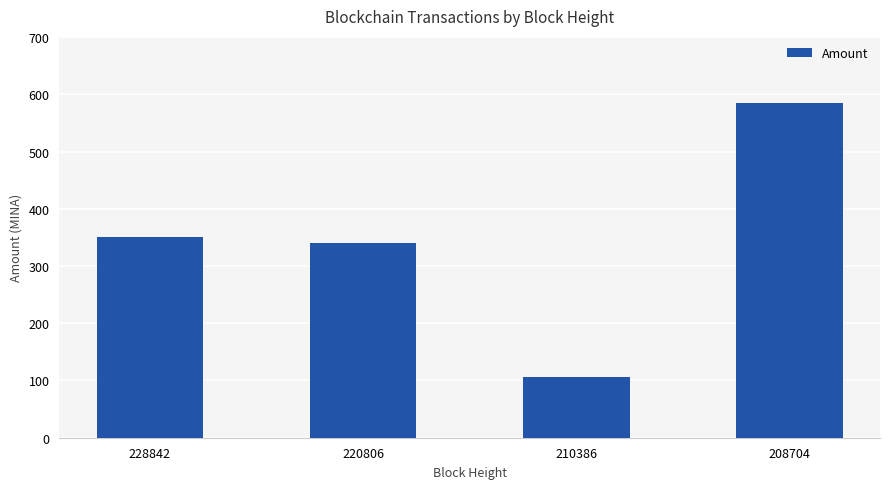

Reading right to left, what are all the values shown in this chart?

208704=585.1	210386=106.9	220806=341.0	228842=350.0